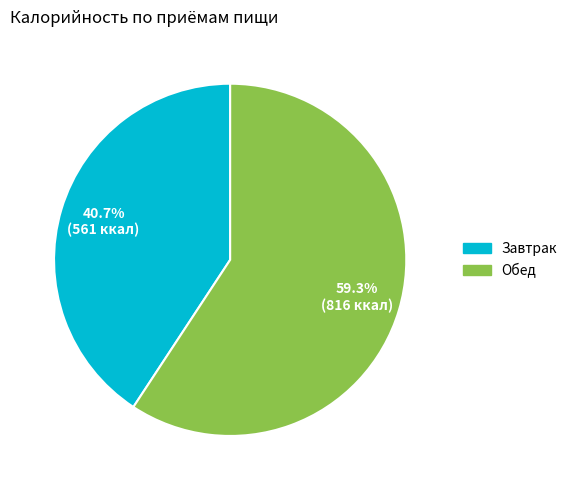

Rank the categories by value from highest to lowest.

Обед, Завтрак